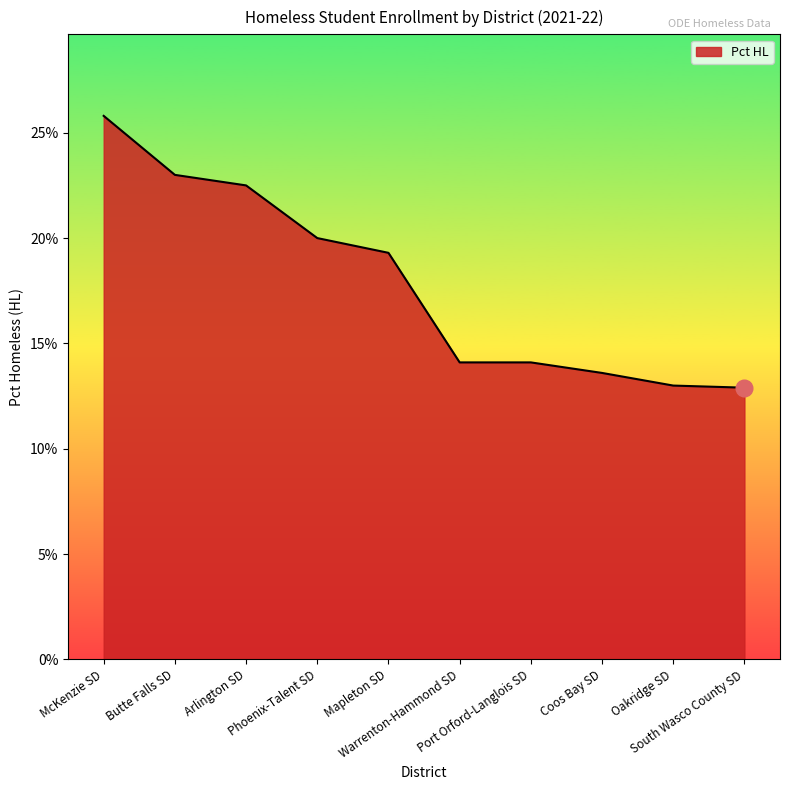

Between Mapleton SD and South Wasco County SD, which is larger?

Mapleton SD